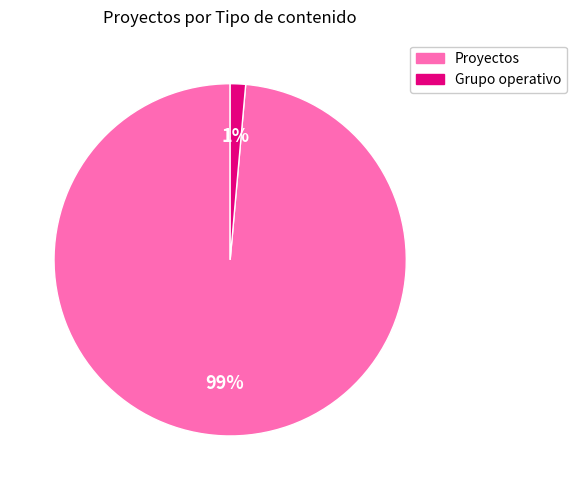

To the nearest percent, what portion does Grupo operativo represent?

1%